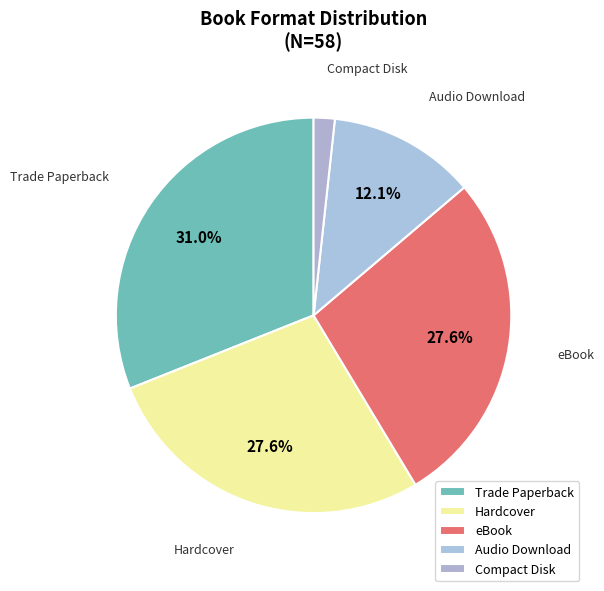

The Audio Download slice represents 1% of the pie. True or false?

False